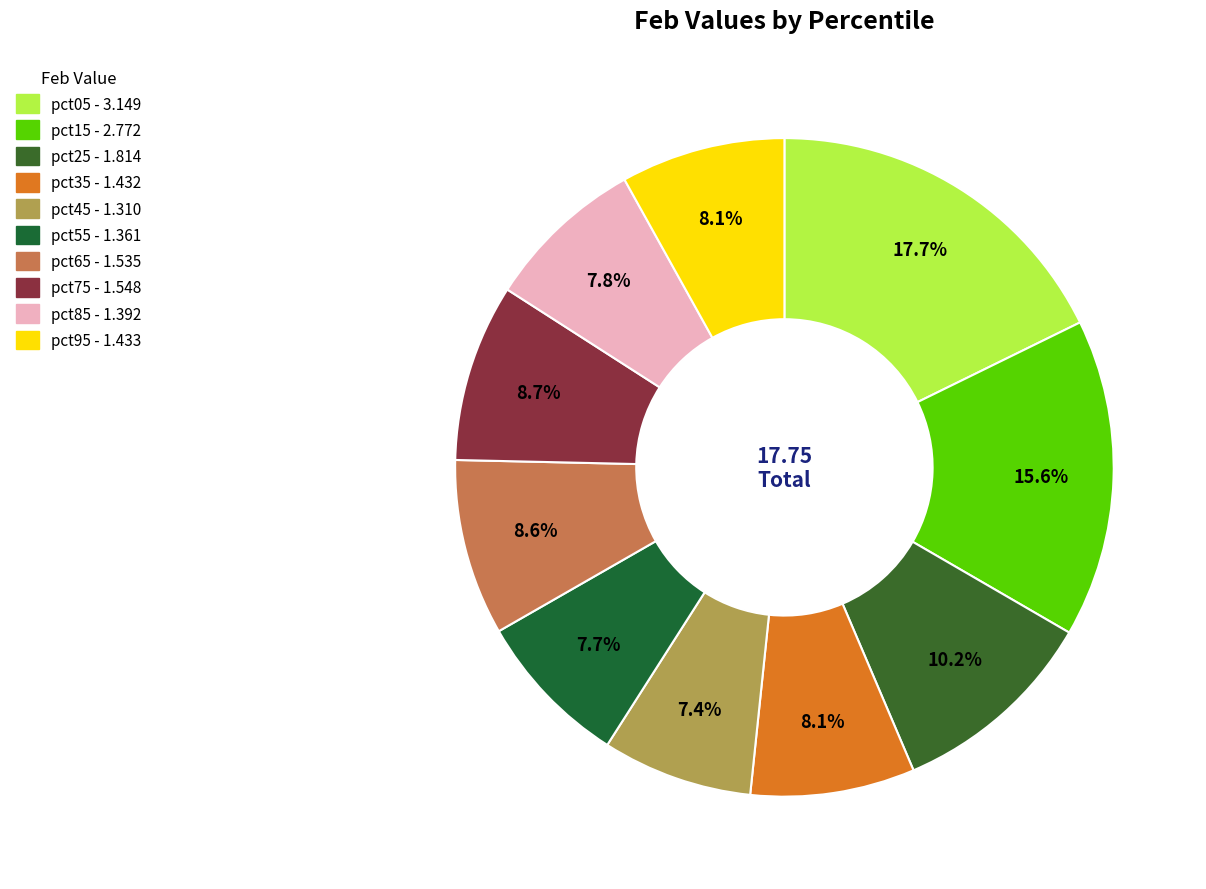

Count the number of slices in the pie.

10